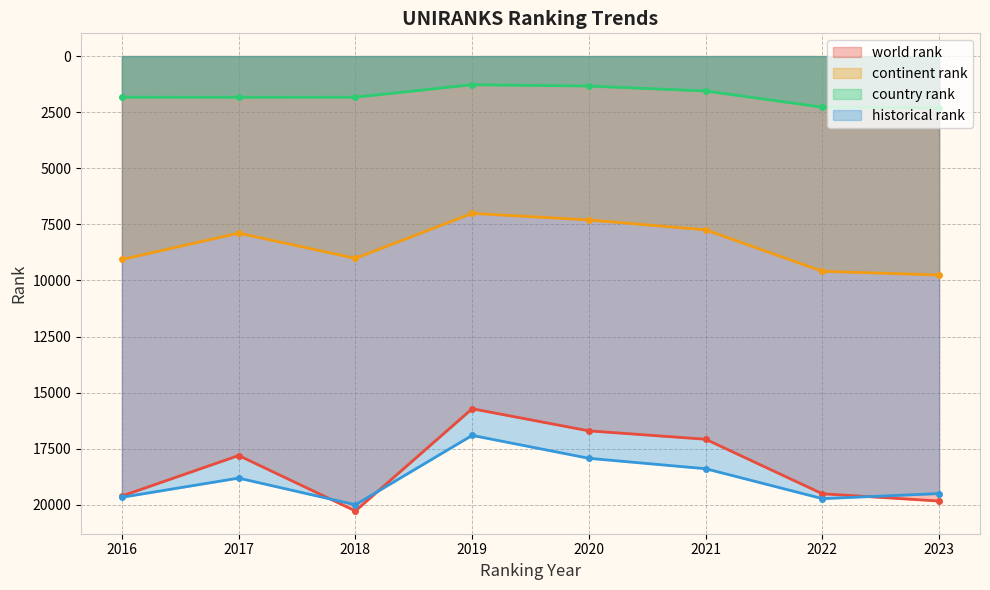

At which category does country rank reach its first local peak?

2017